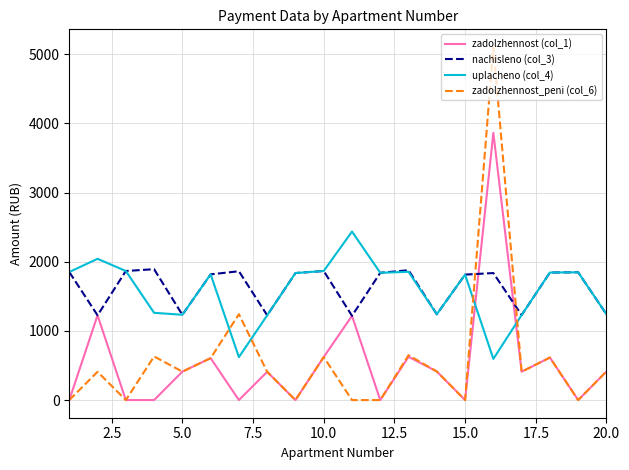

In uplacheno (col_4), how many points are higher than both neighbors (excluding endpoints)?

6